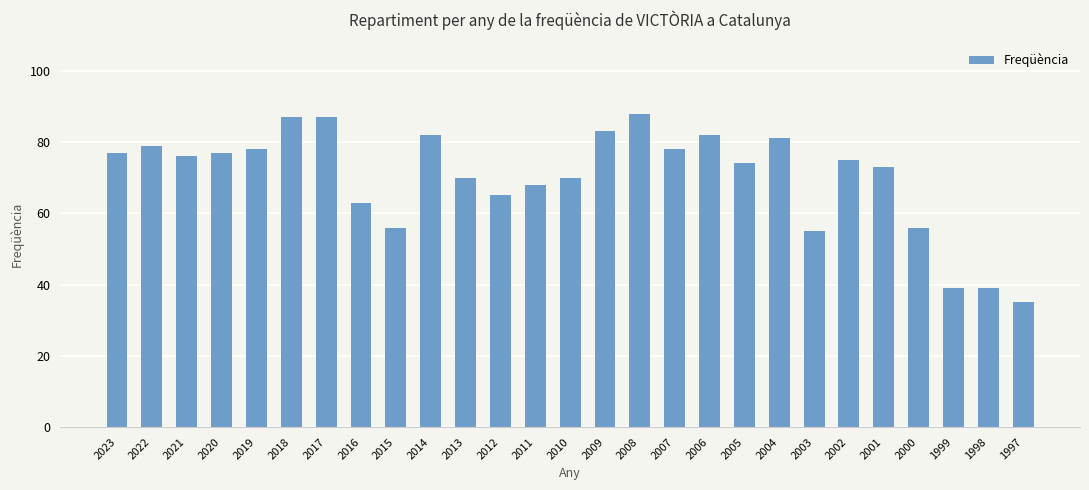

What is the value of the 26th bar from the left?

39